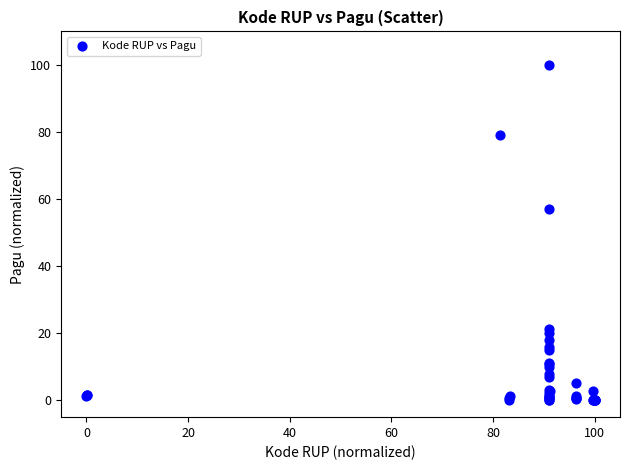

What Y value in the scatter plot is closest to 50?

57.0